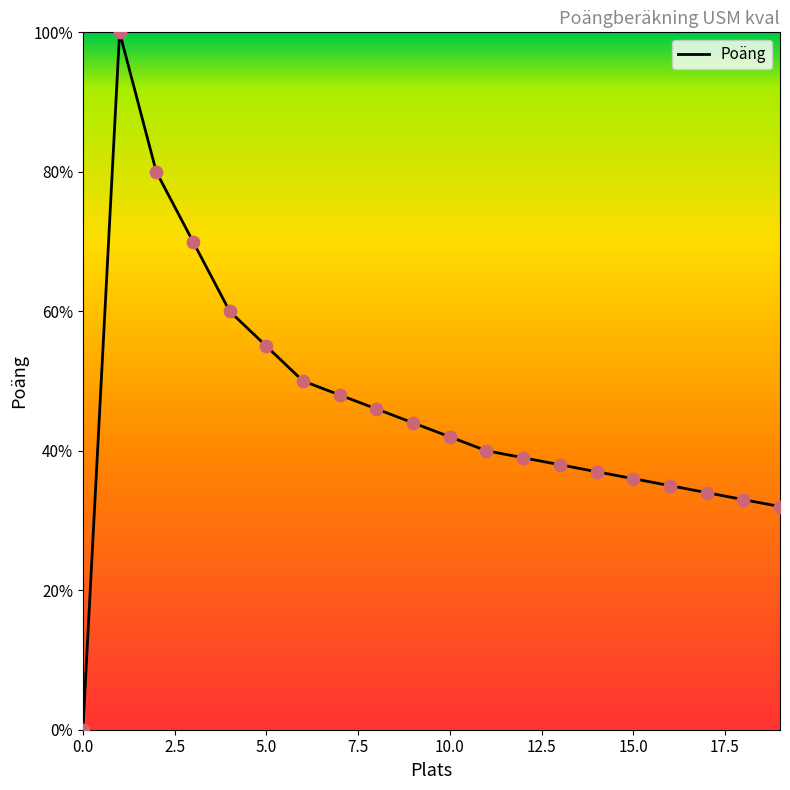

What is the difference between the maximum and minimum values?

100